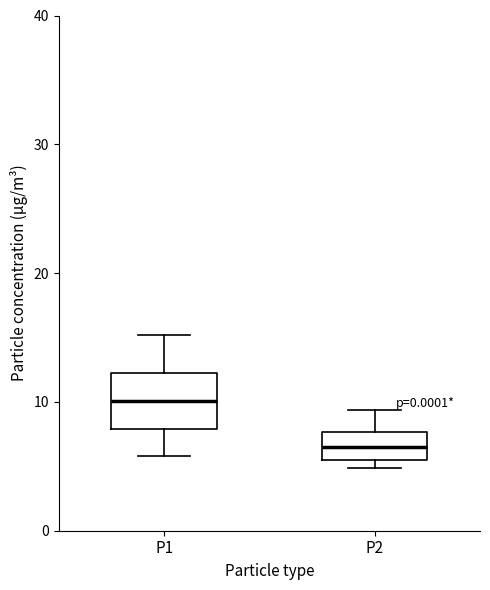

Reading left to right, transcribe this box plot: for each box, give where its median line is, the range the box spans, and where its two whiskers end, as read against the y-axis. The values are not printed on the chart, so give them approximately, as read against the axis.

P1: median 10, box 8 to 12, whiskers 6 to 15
P2: median 6 (inside the box), box 6 to 8, whiskers 5 to 9